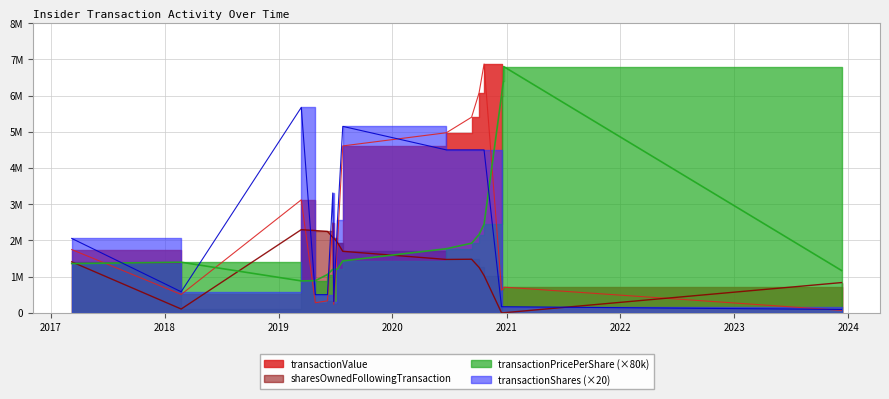

Is the value of transactionValue at 2017-03-09 greater than the value of transactionShares at 2019-03-15?

No